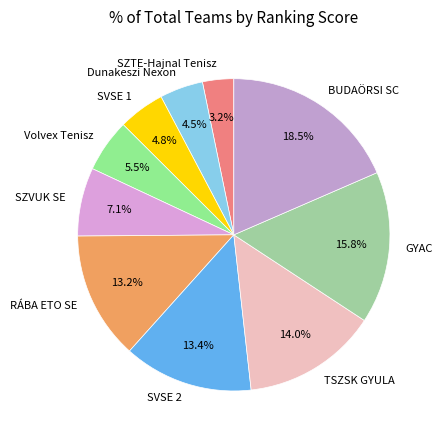

Is the sum of Volvex Tenisz and SVSE 1 greater than half?

No